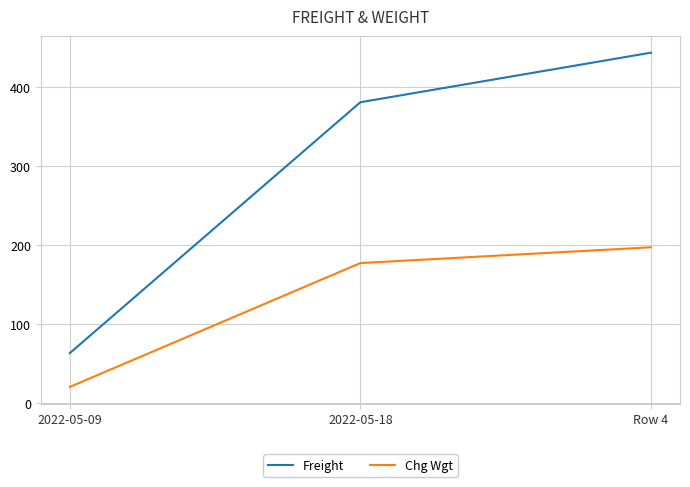

True or false: Chg Wgt has a value of 197.0 at Row 4.

True